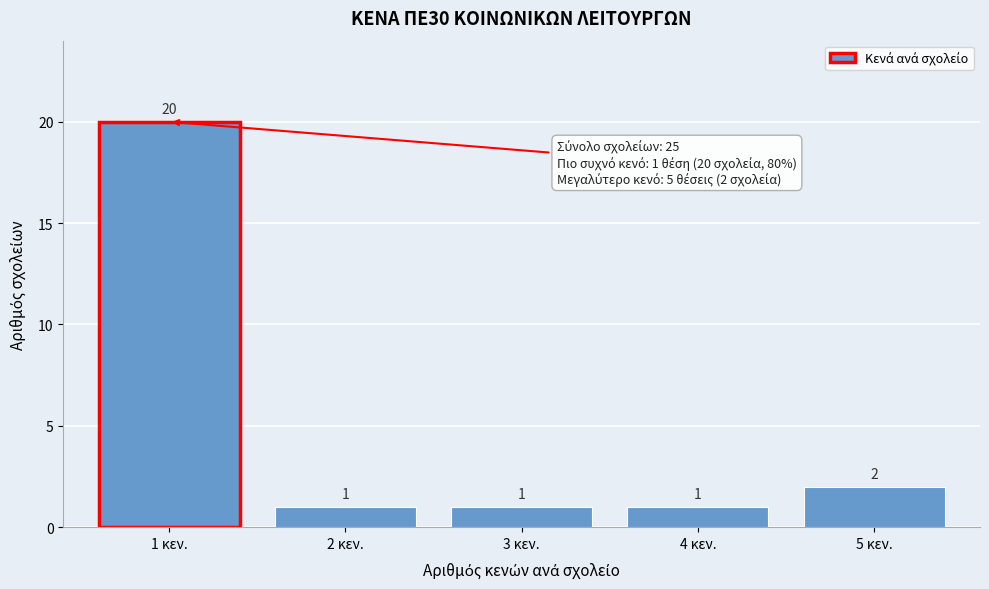

Reading left to right, transcribe this chart: for each bar, give the range it covers on the x-axis and its height.

0.5 to 1.5: 20
1.5 to 2.5: 1
2.5 to 3.5: 1
3.5 to 4.5: 1
4.5 to 5.5: 2